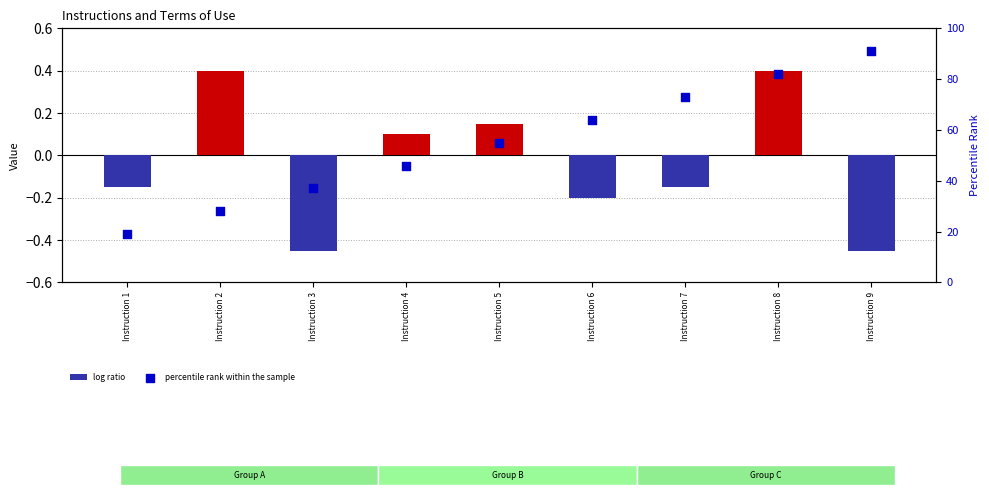

Which series reaches the maximum Y coordinate?

percentile rank within the sample